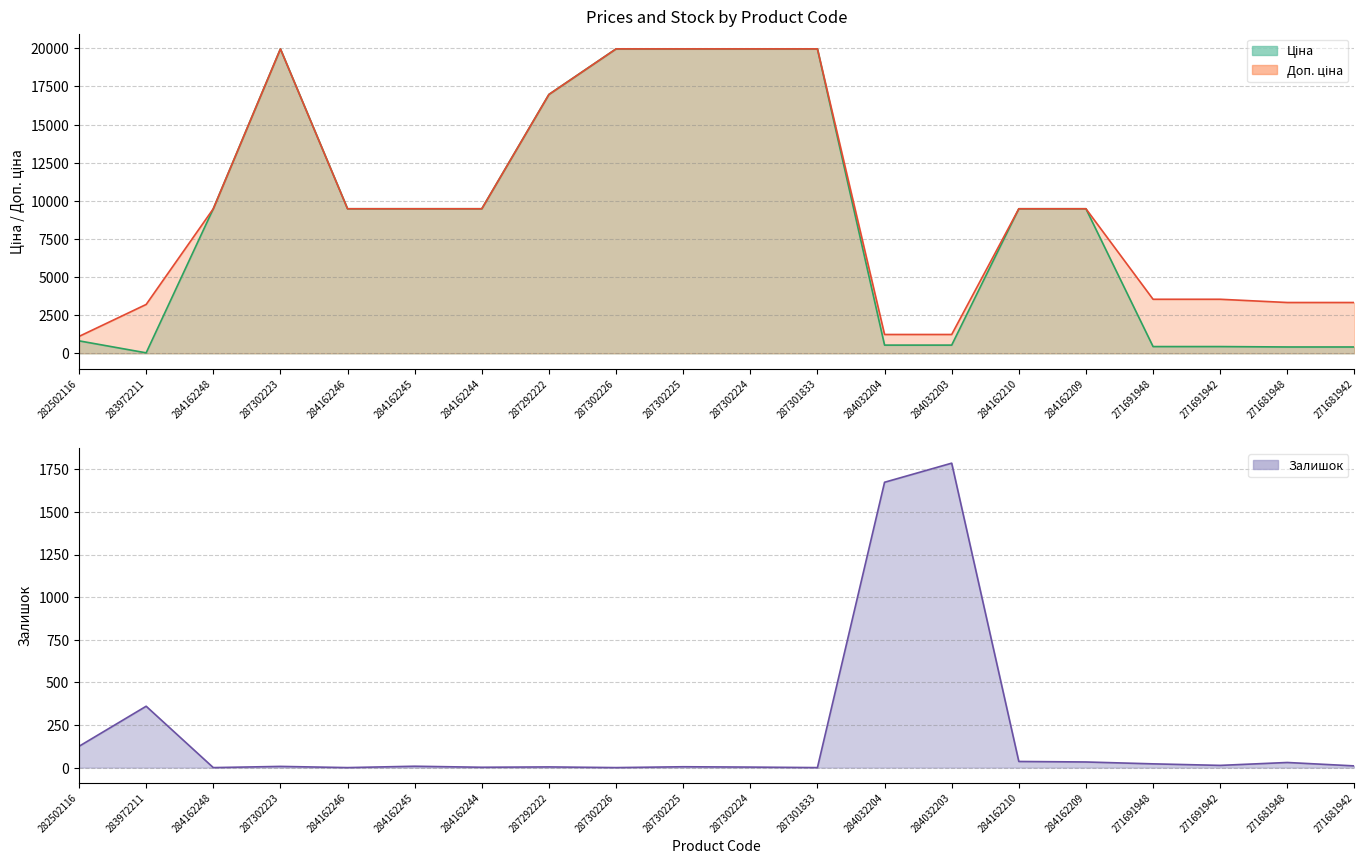

What is the highest value of the Ціна series?

19964.2